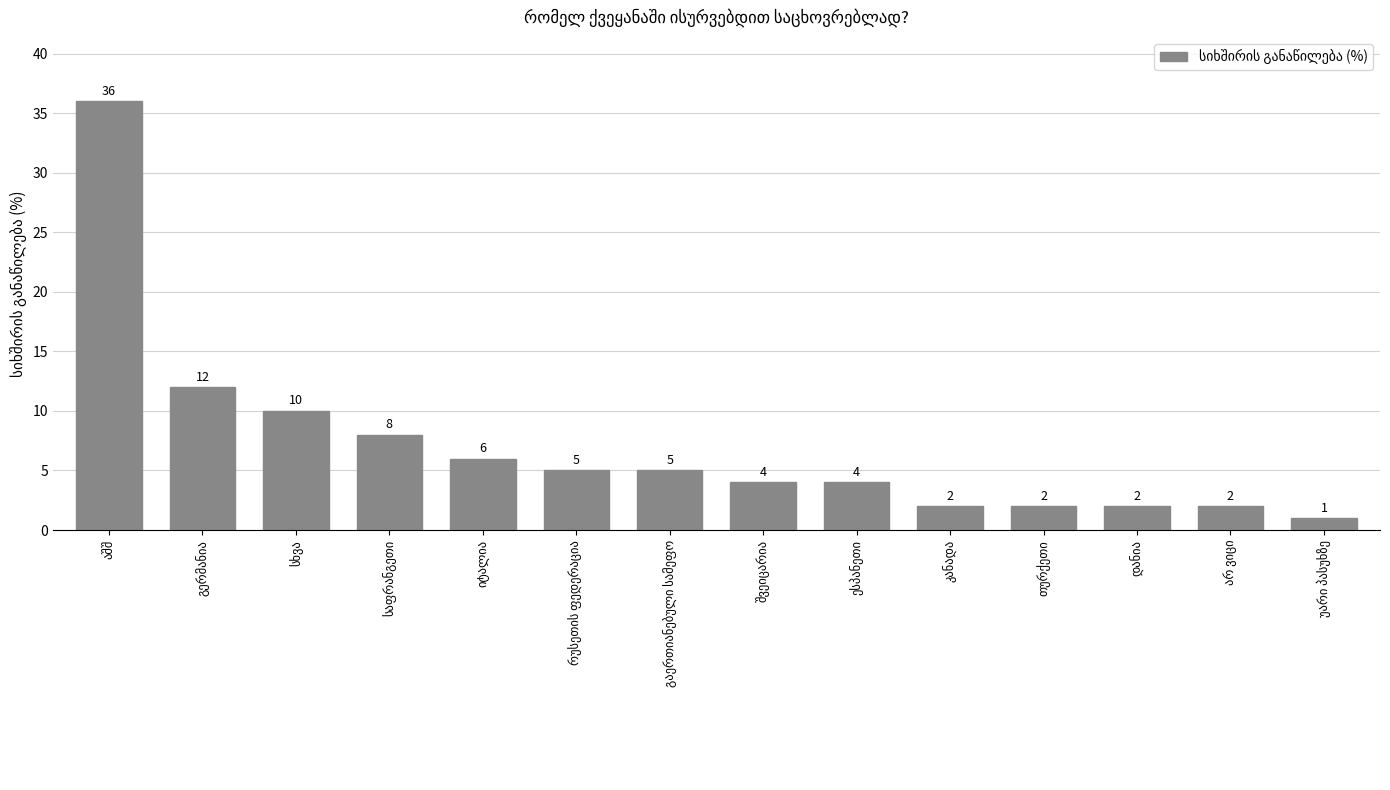

What is the maximum value shown in the chart?

36